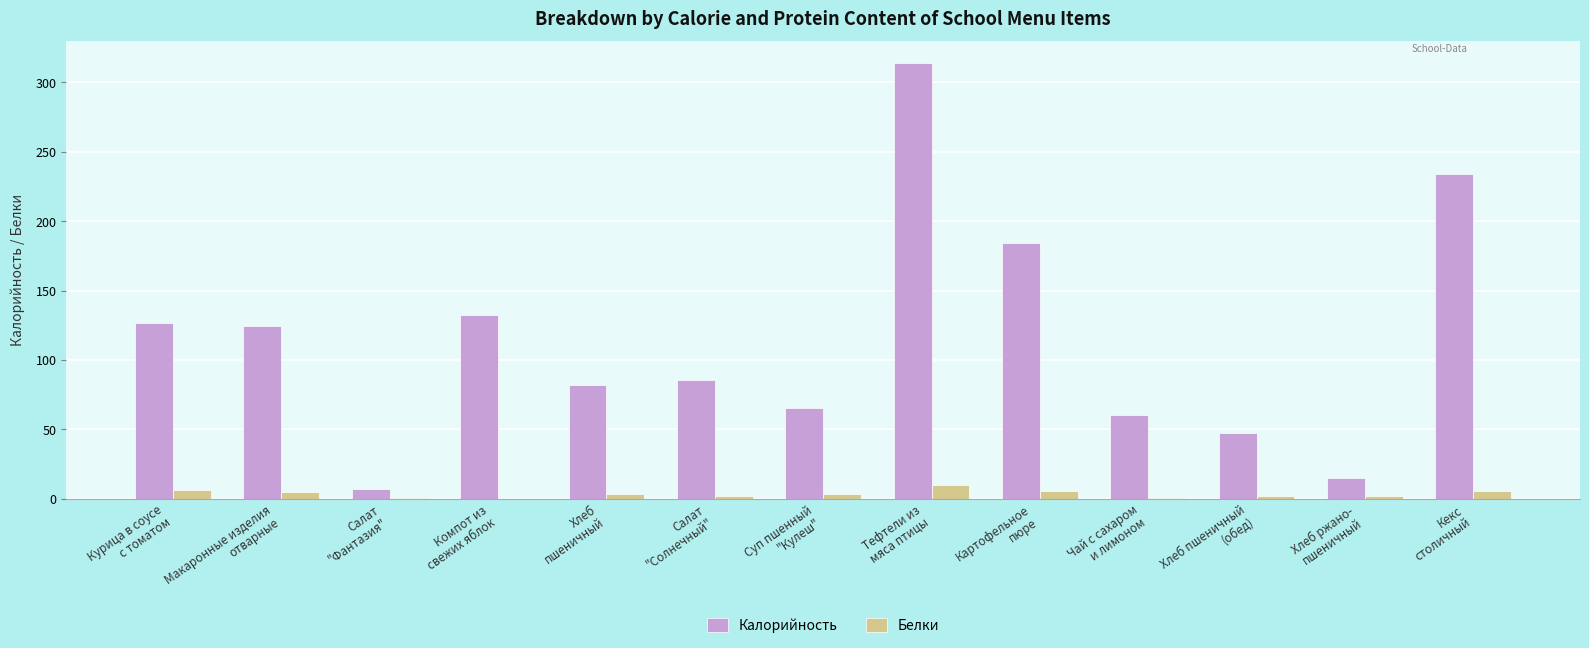

What are all the series names shown in the legend?

Калорийность, Белки